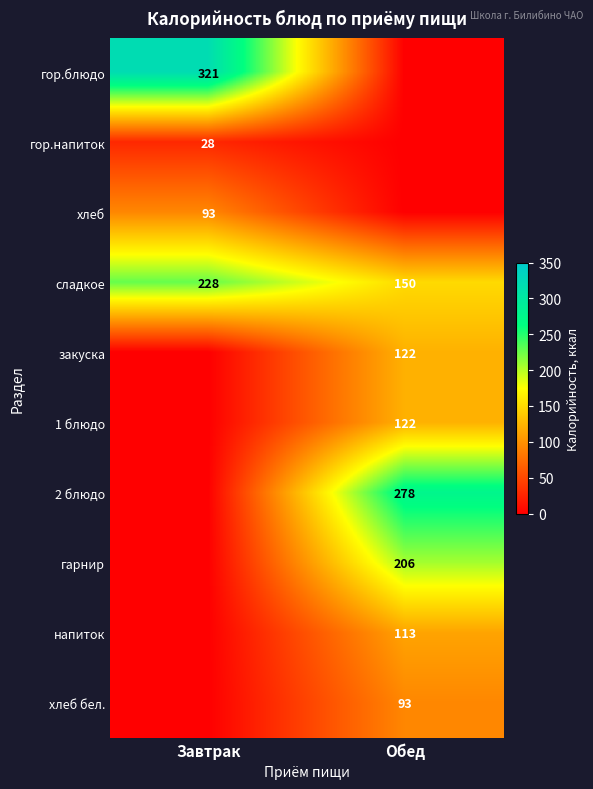

Is it true that гарнир equals 206 at Обед?

True